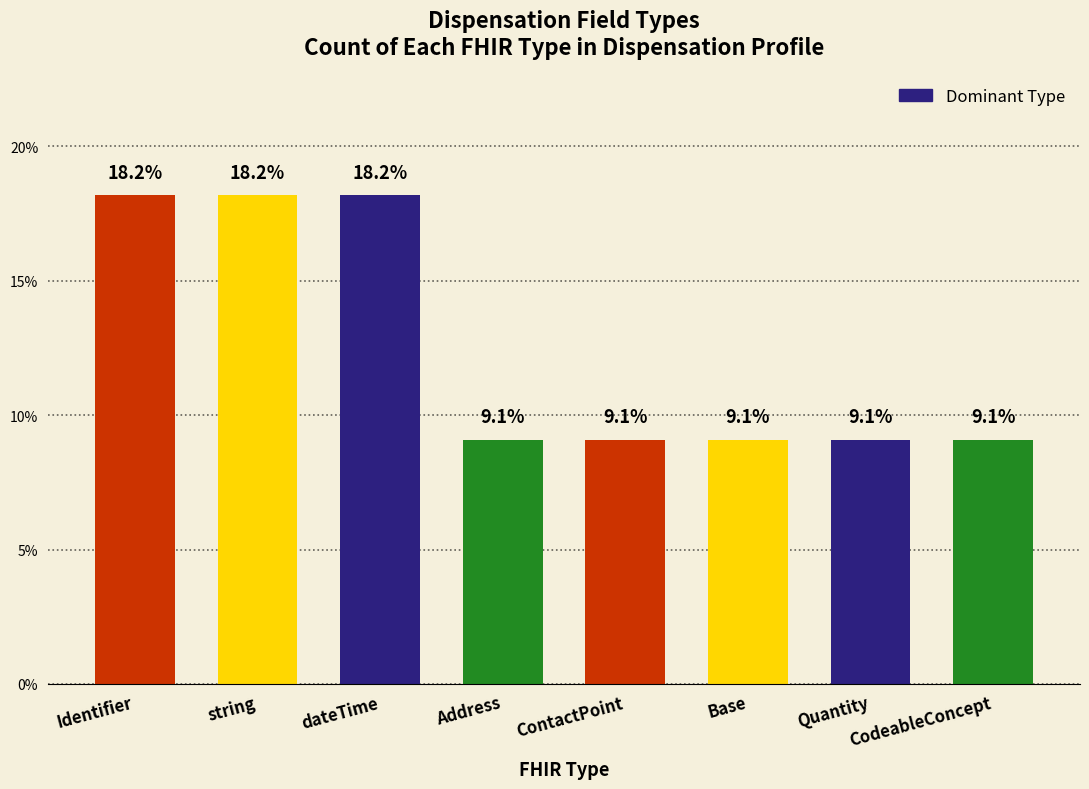

Are the bars horizontal?

No